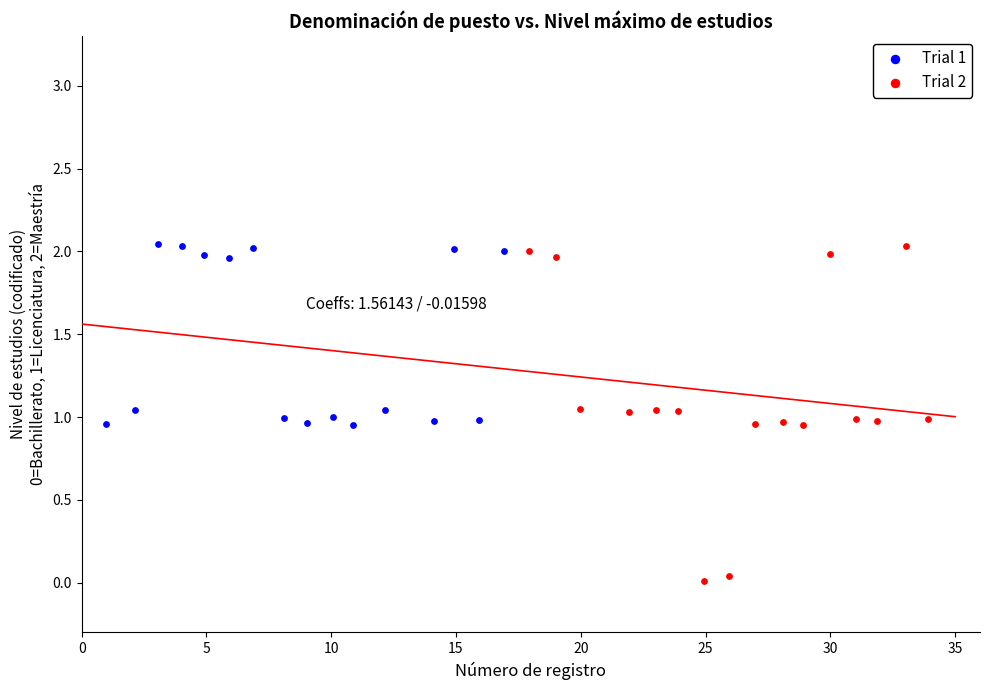

Which series contains the lowest Y value?

Trial 2